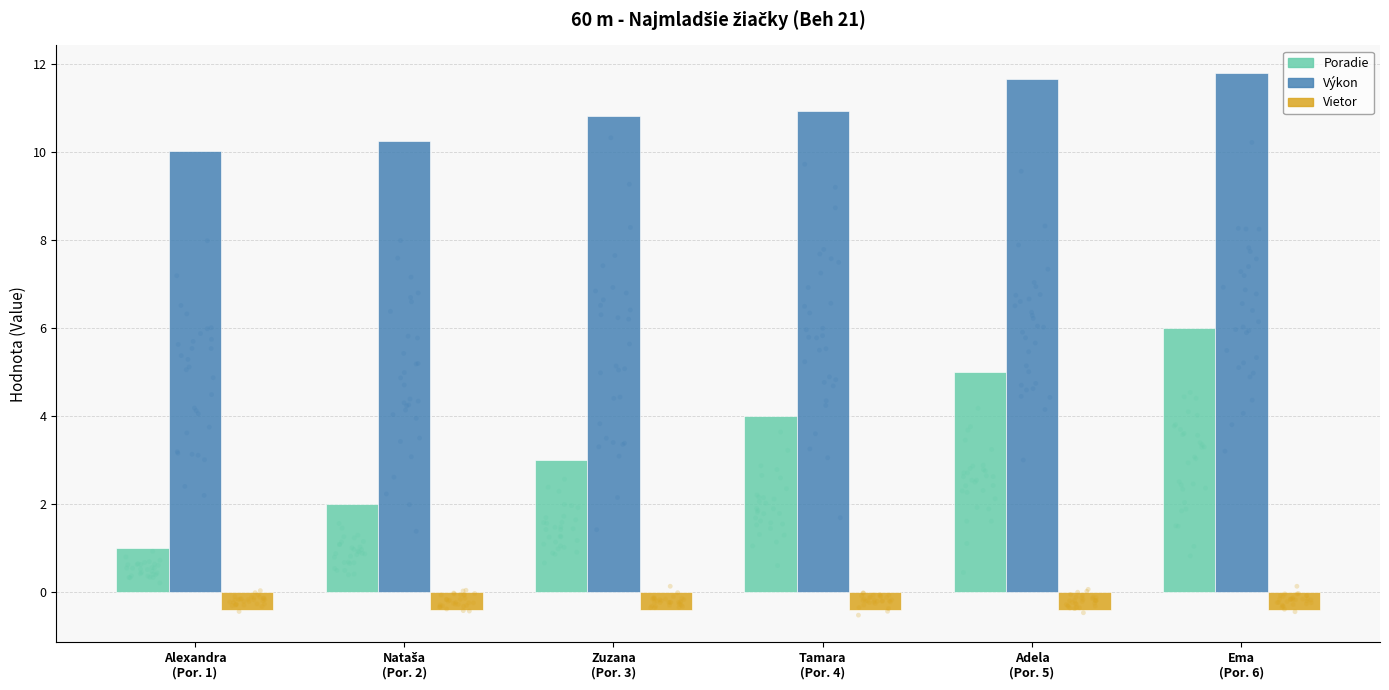

Which series has the widest spread of Y values?

Poradie